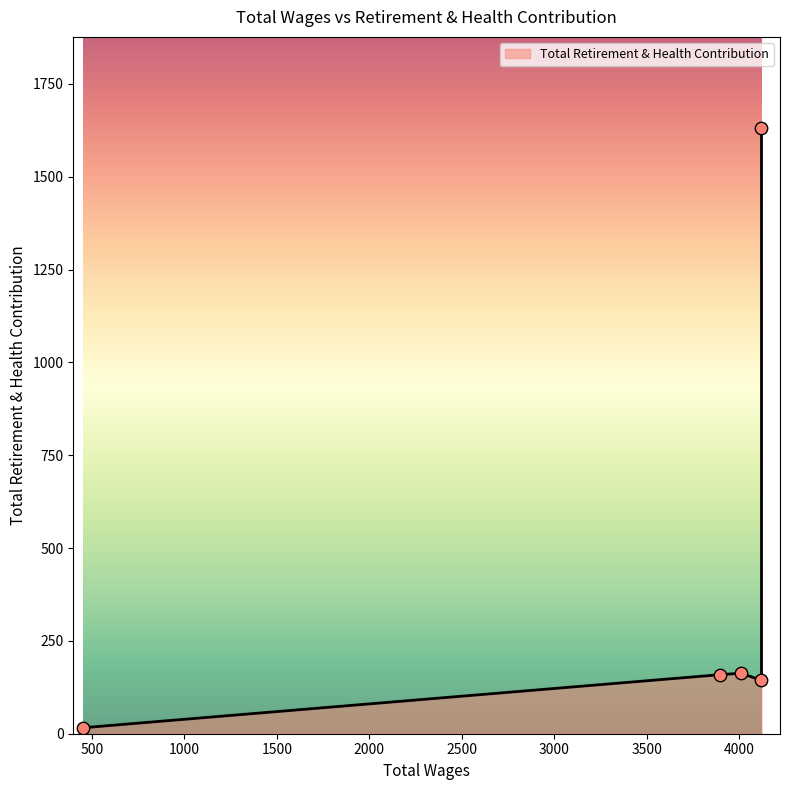

Approximately how many times larger is the value at 4008.0 compared to 4120.0?

1.1